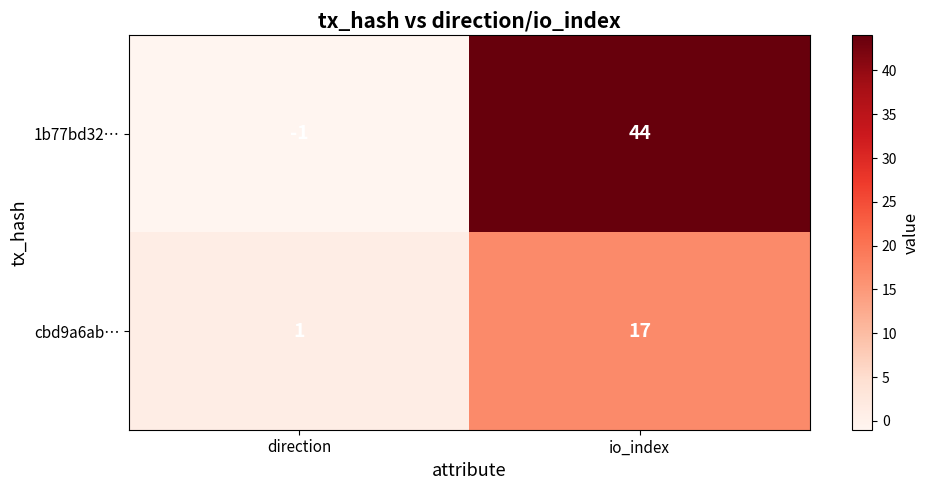

What is the greatest value displayed?

44